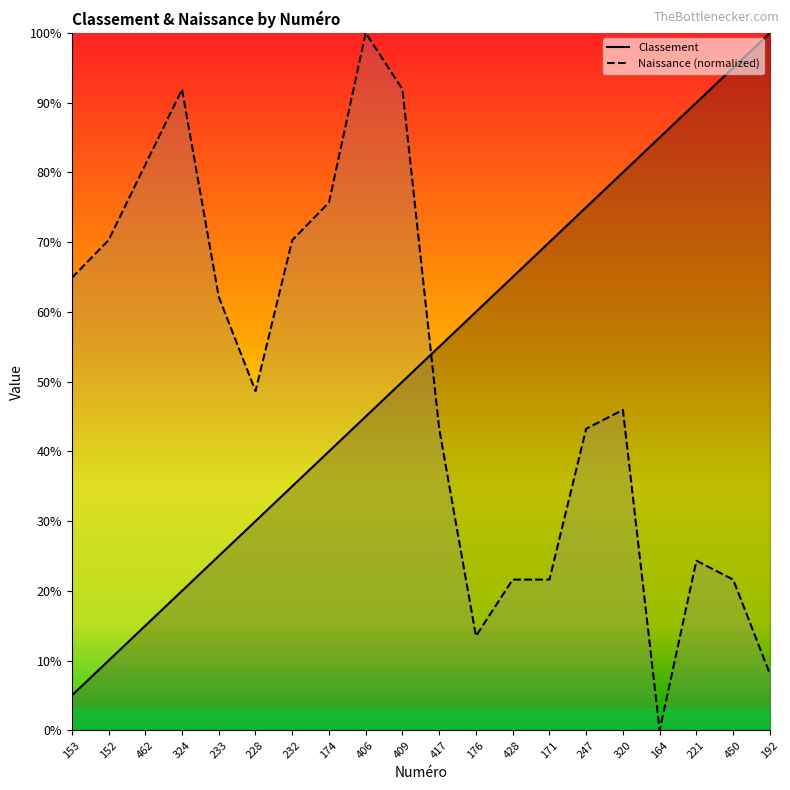

At which category is the sum across all series the highest?

406